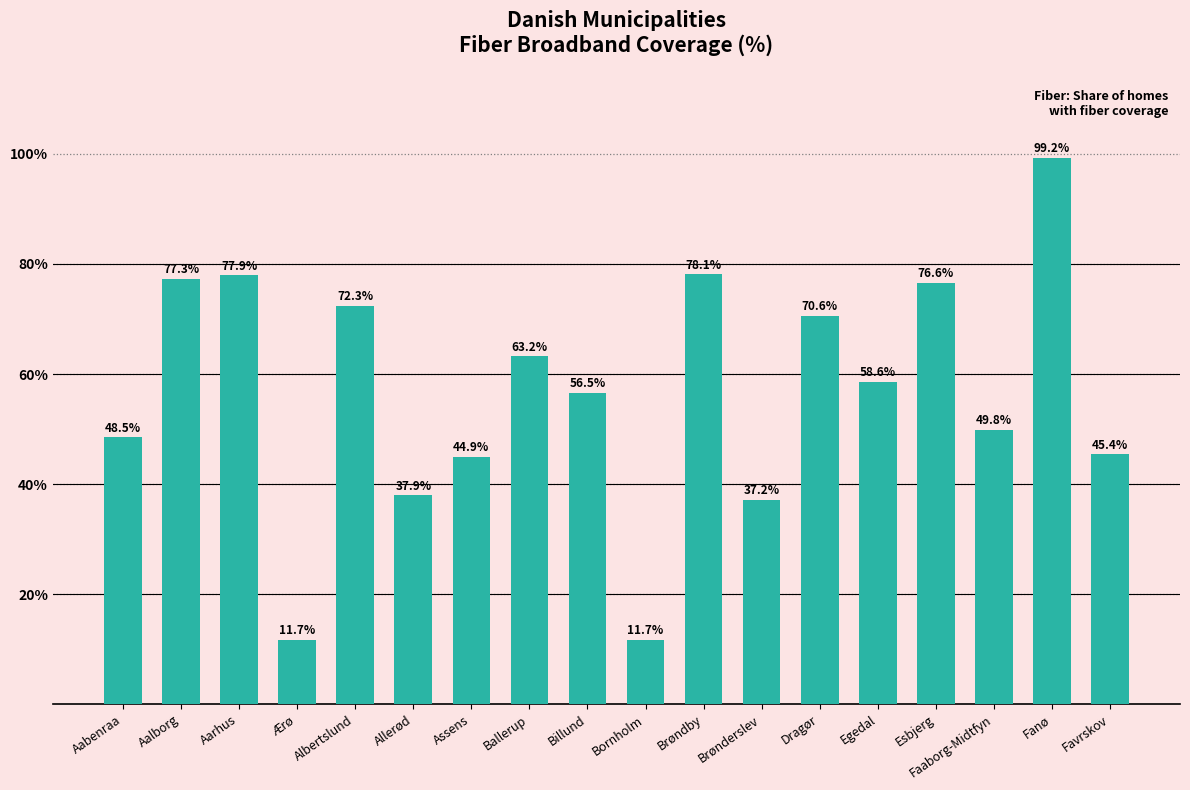

Between Ærø and Billund, which is larger?

Billund